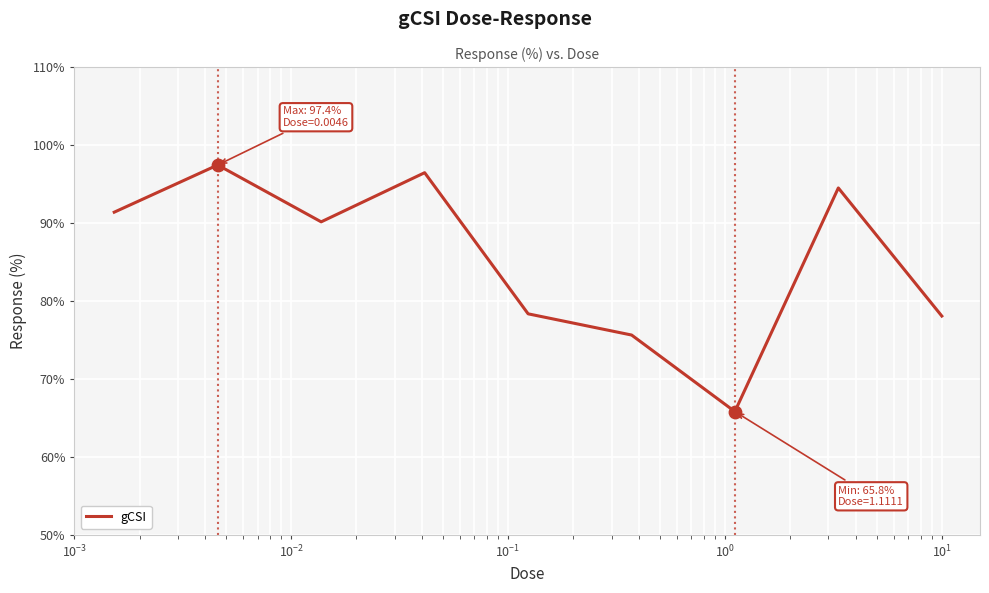

What is the maximum value shown in the chart?

97.4